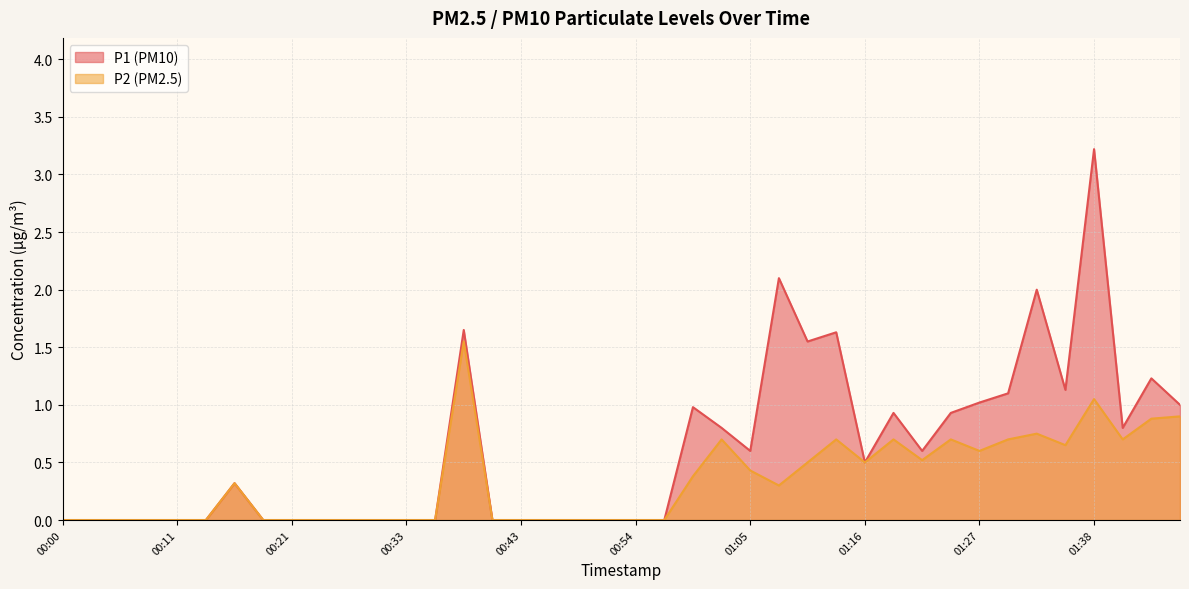

Rank the series by their average value, from highest to lowest.

P1 (PM10), P2 (PM2.5)